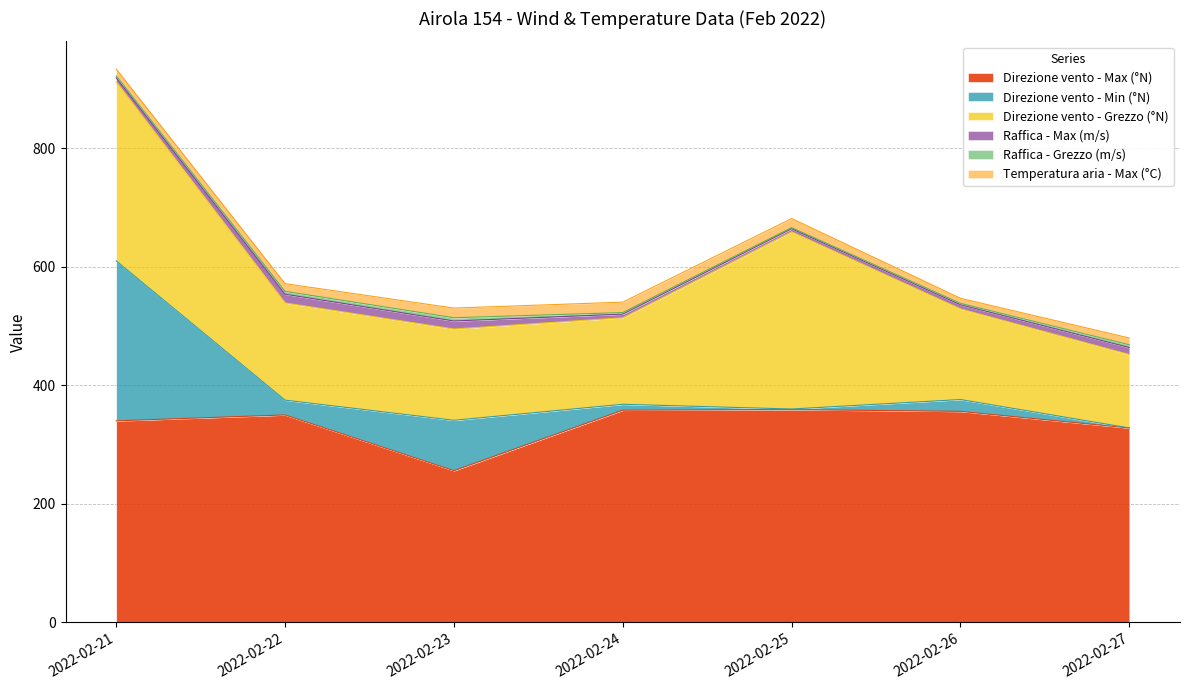

Reading left to right, extract all data points from this chart.

Direzione vento - Max (°N): 2022-02-21=340.0	2022-02-22=350.0	2022-02-23=256.0	2022-02-24=358.0	2022-02-25=359.0	2022-02-26=356.0	2022-02-27=328.0
Direzione vento - Min (°N): 2022-02-21=270.0	2022-02-22=25.0	2022-02-23=85.0	2022-02-24=10.0	2022-02-25=1.0	2022-02-26=20.0	2022-02-27=0.0
Direzione vento - Grezzo (°N): 2022-02-21=302.0	2022-02-22=164.0	2022-02-23=154.0	2022-02-24=146.0	2022-02-25=299.0	2022-02-26=153.0	2022-02-27=124.0
Raffica - Max (m/s): 2022-02-21=6.8	2022-02-22=14.7	2022-02-23=13.5	2022-02-24=6.1	2022-02-25=5.2	2022-02-26=6.9	2022-02-27=11.8
Raffica - Grezzo (m/s): 2022-02-21=3.4	2022-02-22=4.8	2022-02-23=5.5	2022-02-24=2.6	2022-02-25=1.8	2022-02-26=2.4	2022-02-27=4.5
Temperatura aria - Max (°C): 2022-02-21=11.4	2022-02-22=13.0	2022-02-23=16.3	2022-02-24=17.6	2022-02-25=15.4	2022-02-26=8.5	2022-02-27=11.5